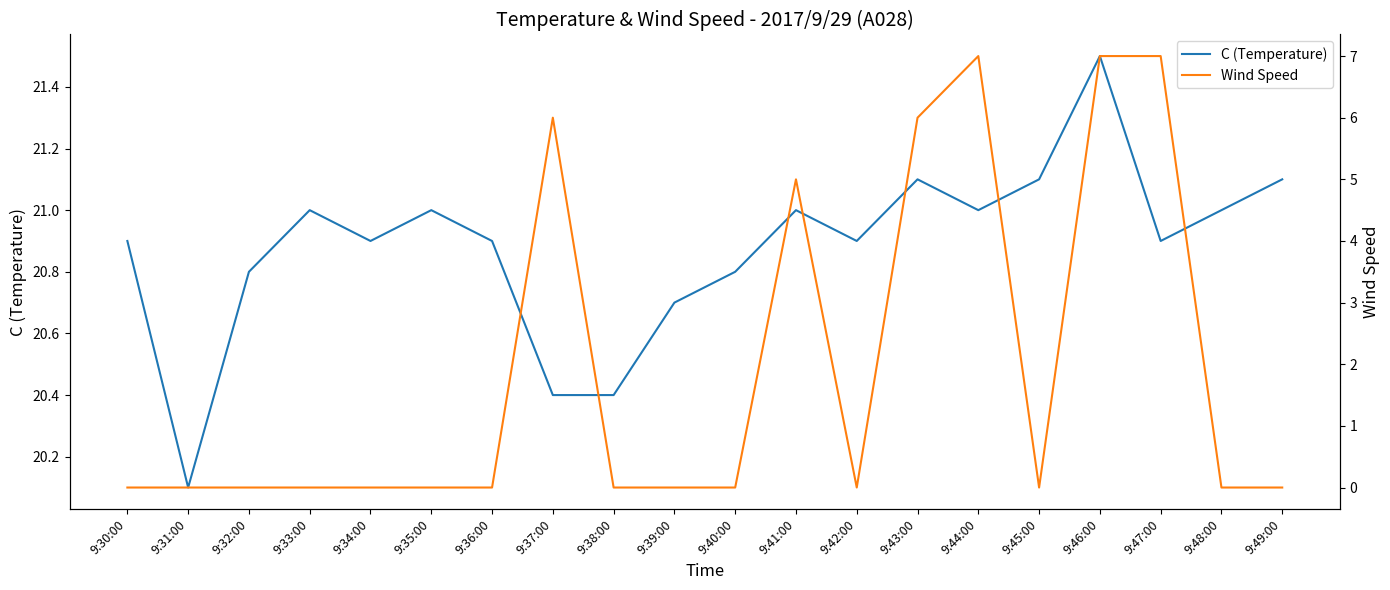

Which series has the largest range (max minus min)?

Wind Speed